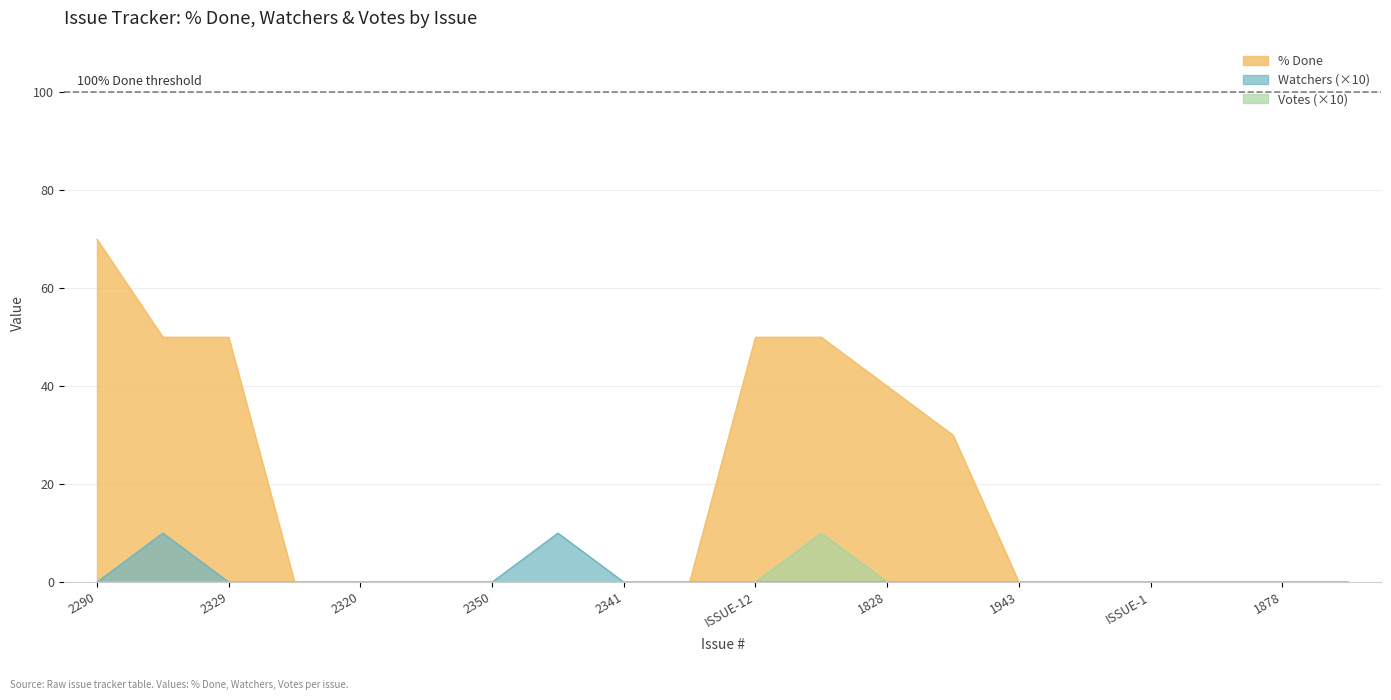

True or false: Watchers has more than 1 points higher than both neighbors.

True